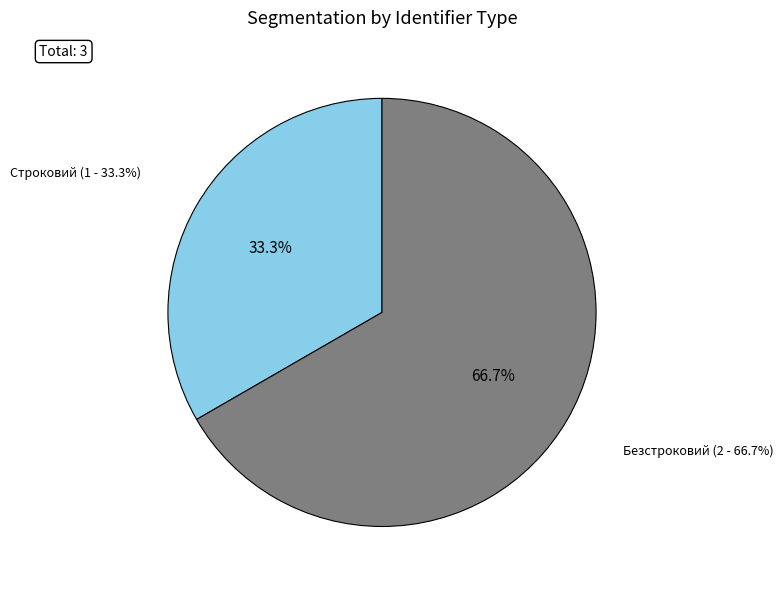

What percentage is the Безстроковий slice, to the nearest percent?

67%